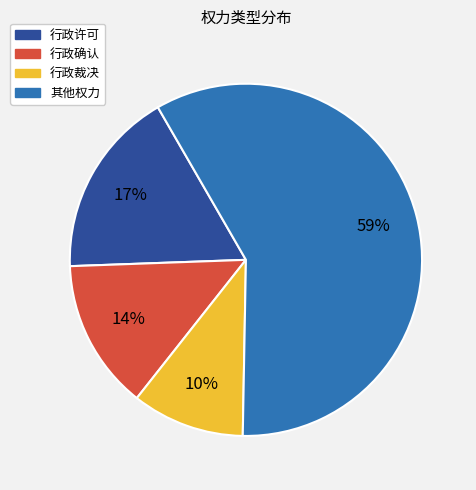

To the nearest percent, what is the combined percentage of 行政许可 and 行政确认?

31%